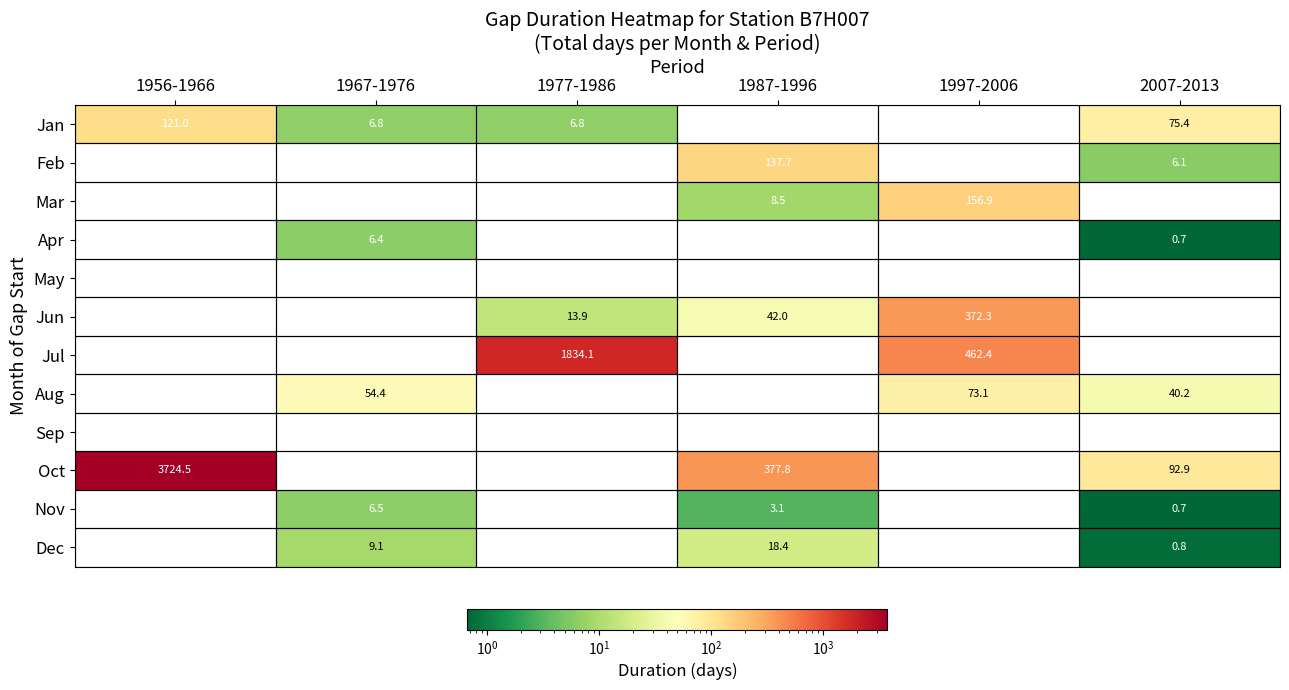

What is the difference between the highest and lowest values at 2007-2013?

92.2